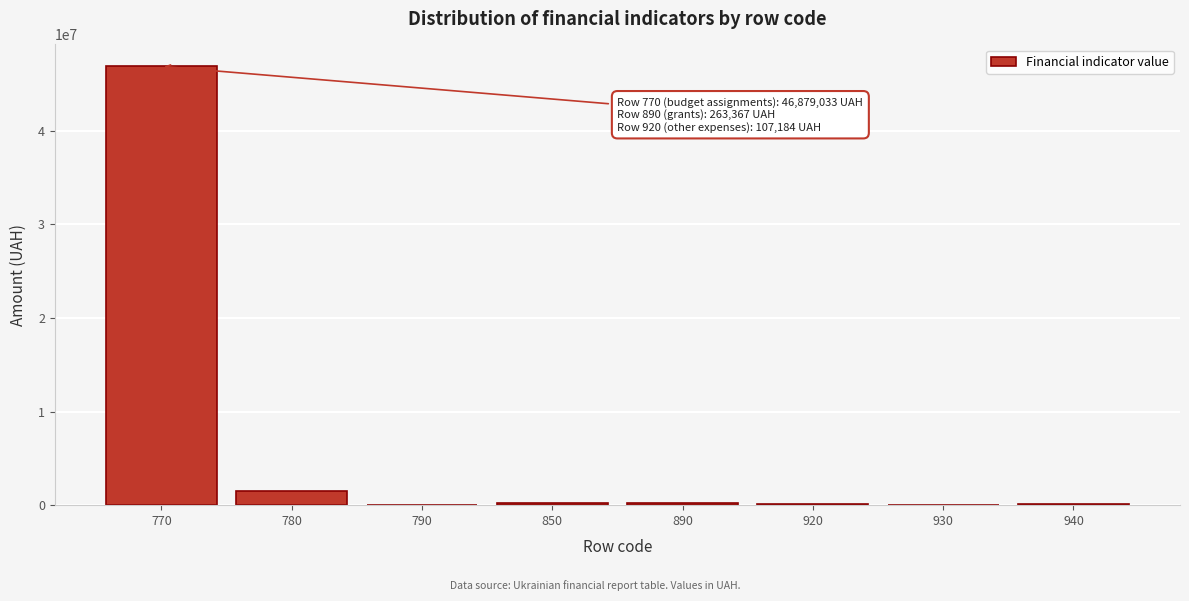

What is the sum of all values?

49101005